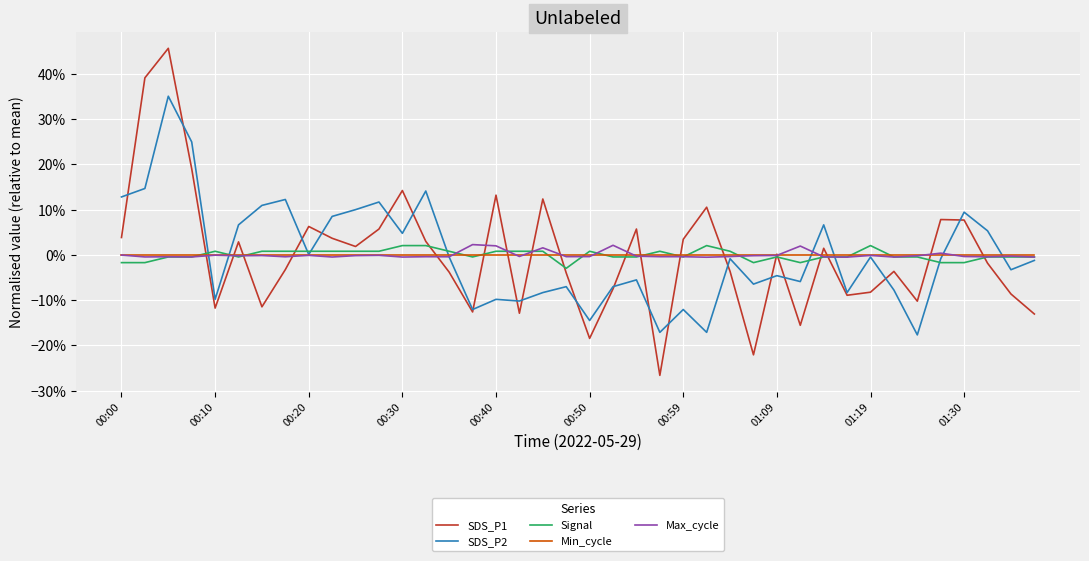

How many interior local valleys does the SDS_P1 series have?

11